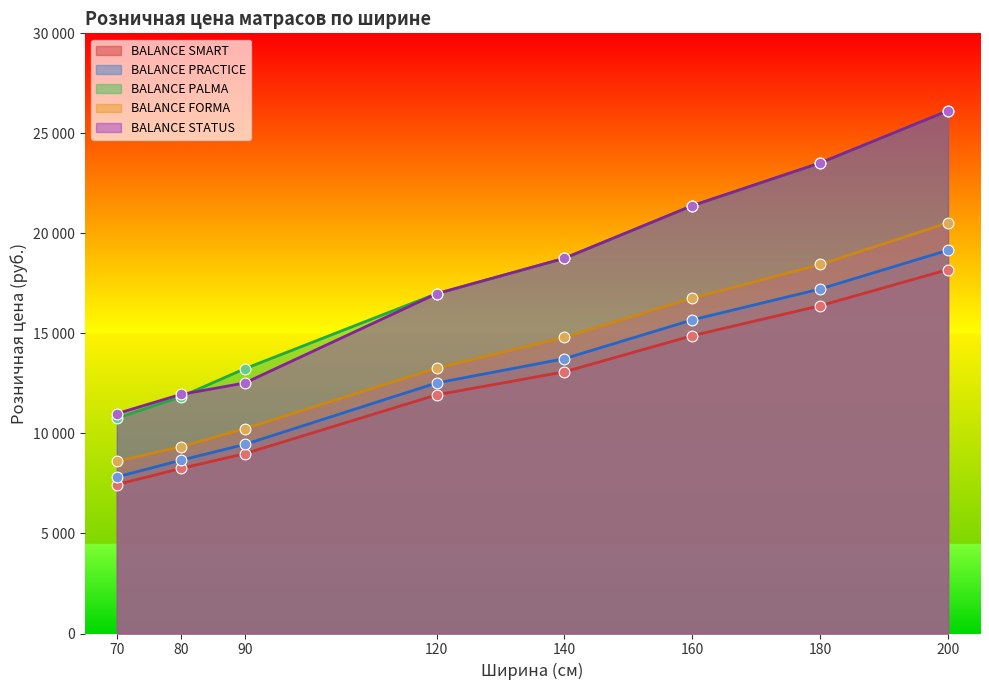

What is the total value across all series at 70?

45634